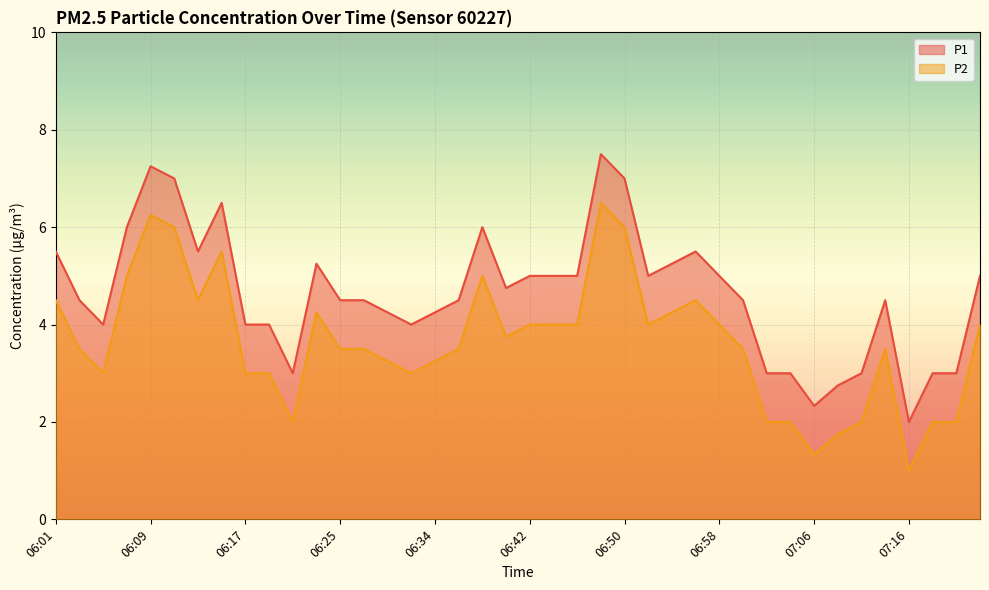

At which label does P2 reach its peak?

06:48